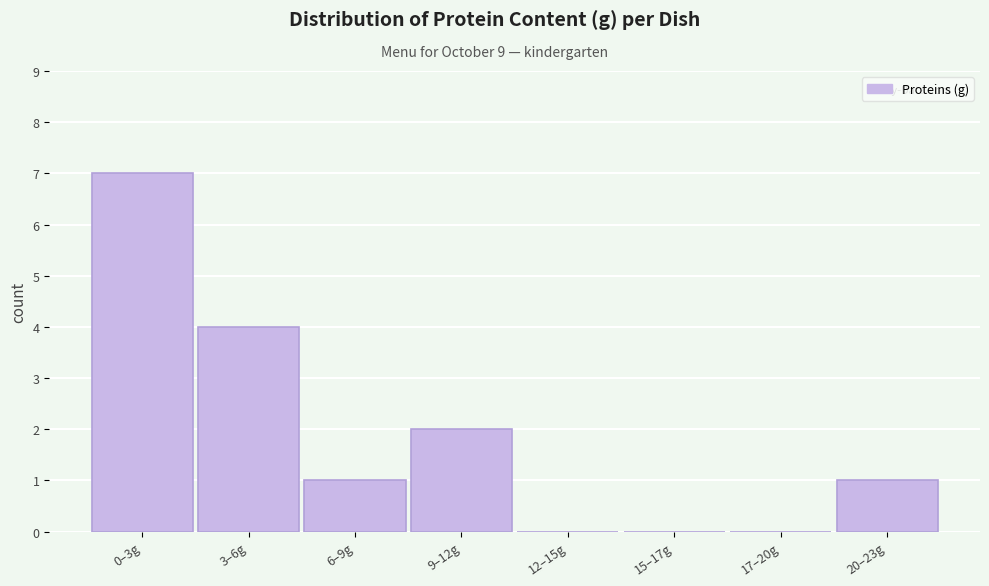

Reading left to right, what are all the values shown in this chart?

0–3g=7	3–6g=4	6–9g=1	9–12g=2	12–15g=0	15–17g=0	17–20g=0	20–23g=1